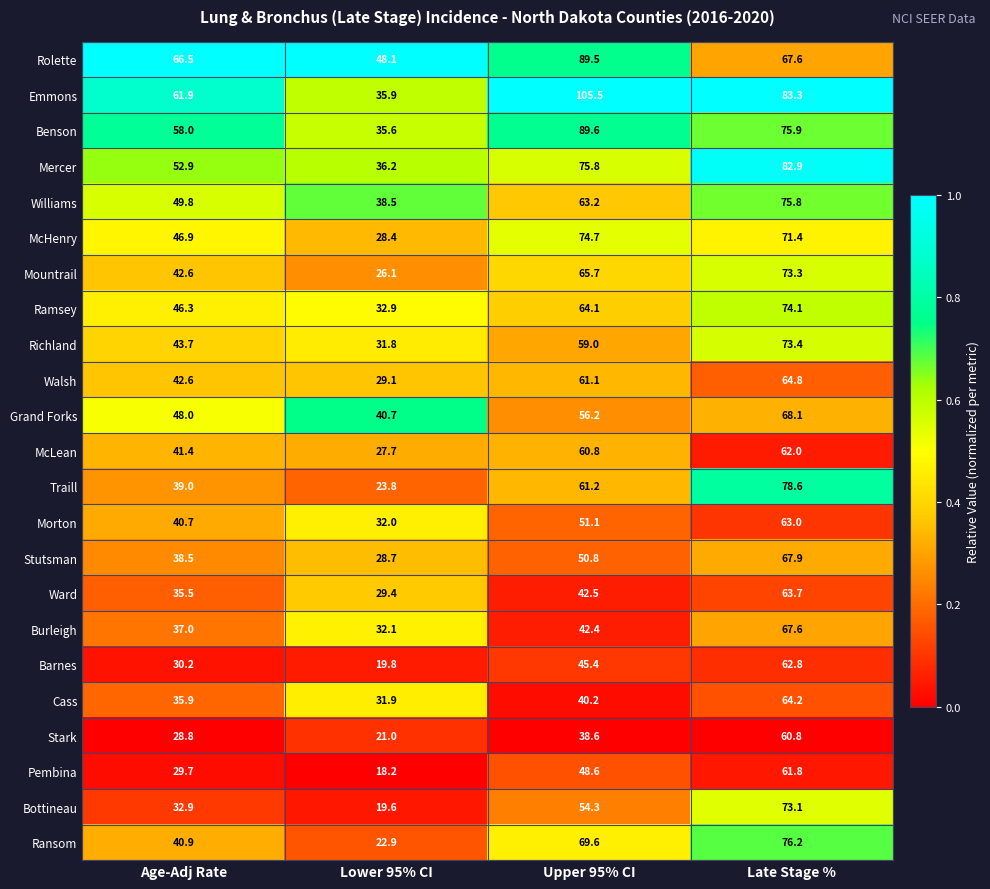

Which label corresponds to the smallest value in the chart?

Lower 95% CI